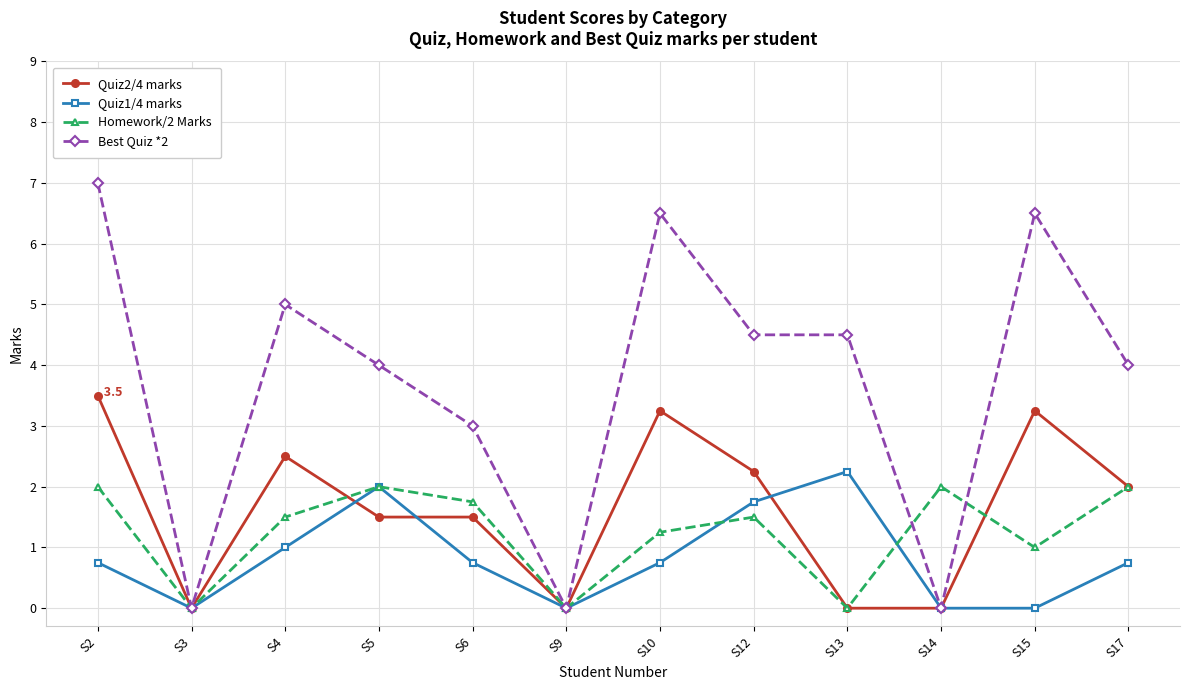

At which category is the sum across all series the highest?

S2